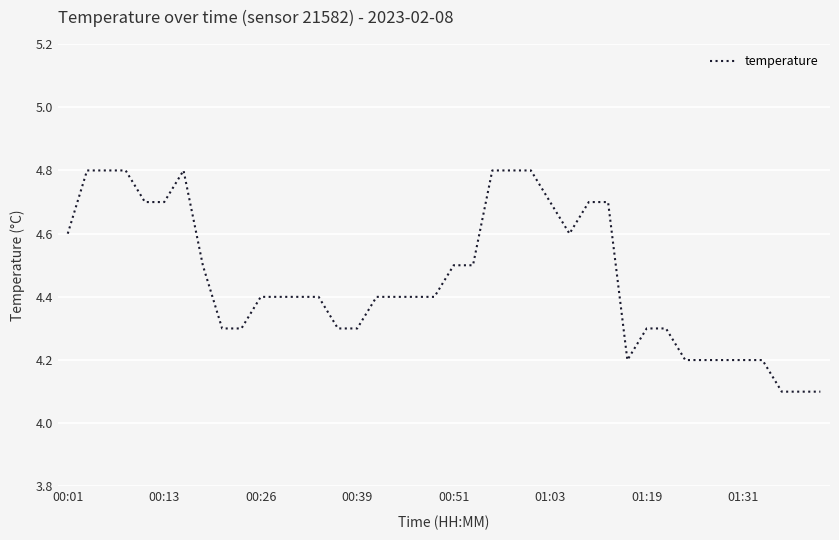

What is the minimum value shown in the chart?

4.1